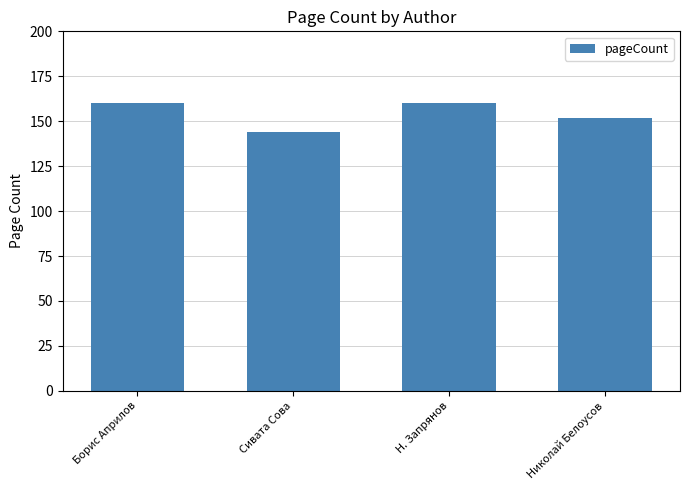

Which has a higher value, Николай Белоусов or Сивата Сова?

Николай Белоусов